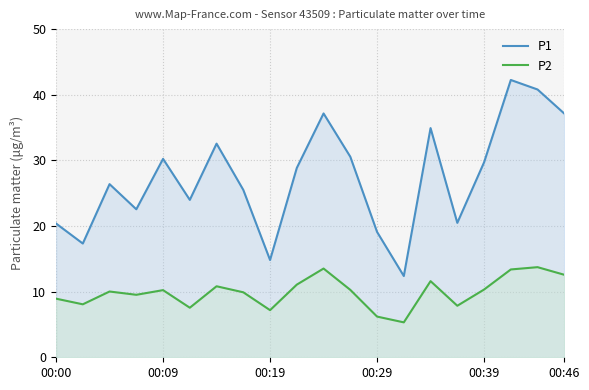

What are all the series names shown in the legend?

P1, P2